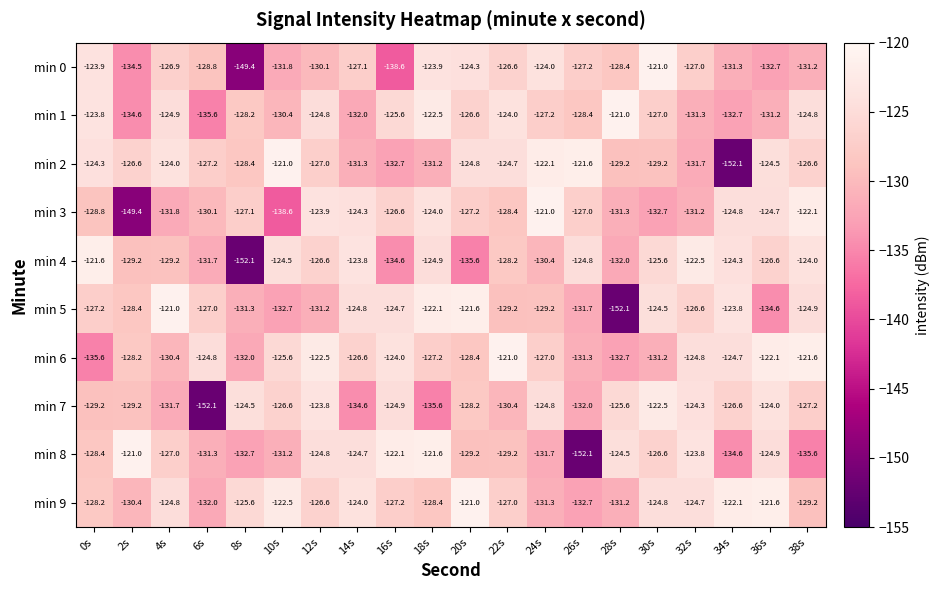

Which series has the largest total across all categories?

min 9